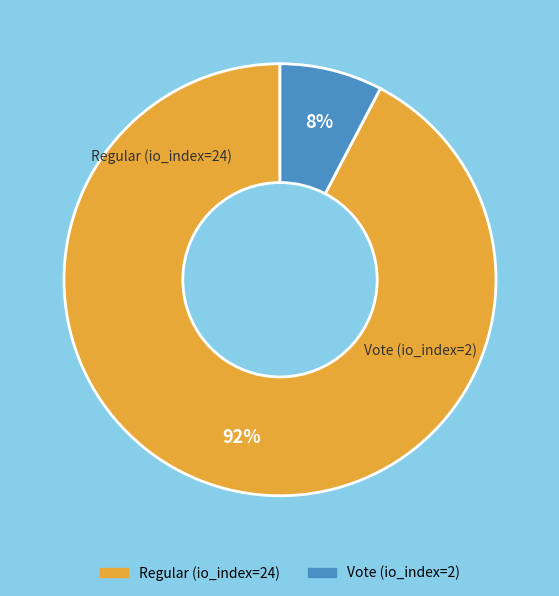

What is the ratio of the value at Vote (io_index=2) to the value at Regular (io_index=24)?

0.1